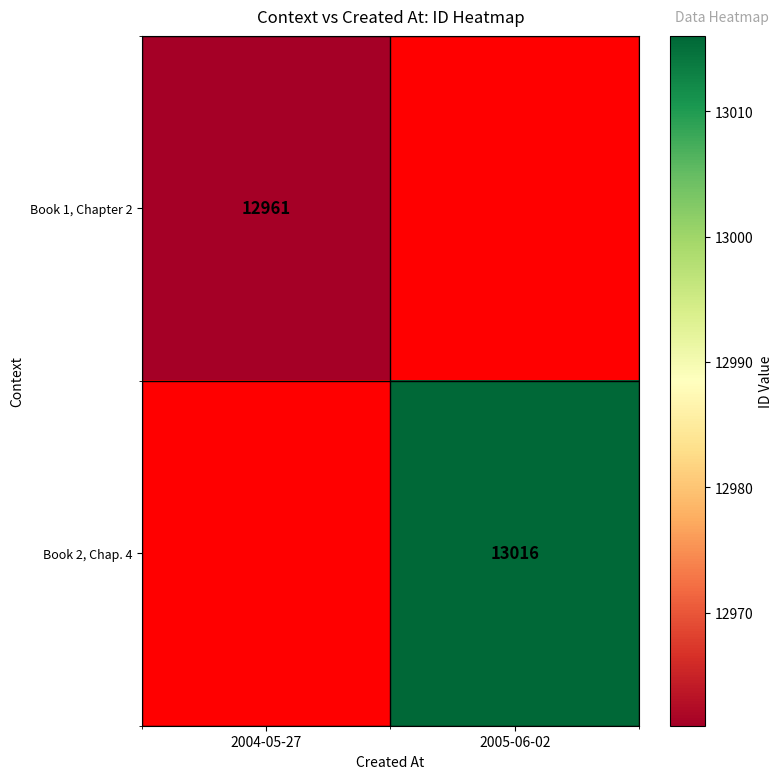

The value of Book 2, Chap. 4 at 2005-06-02 is 23086.3. True or false?

False